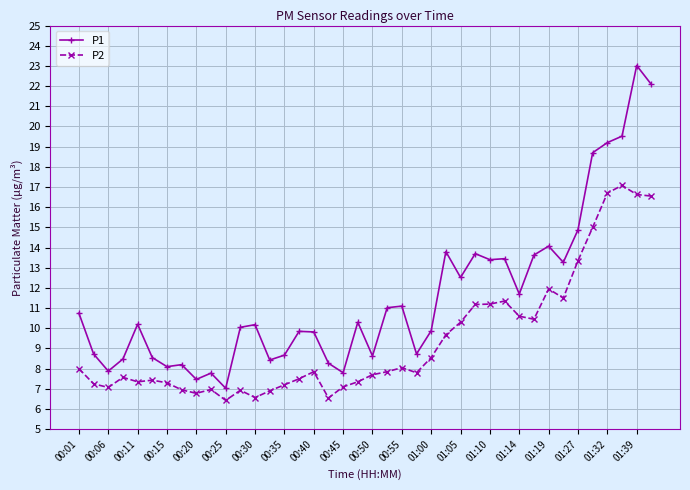

What is the difference between the maximum and second lowest values in the P2 series?

10.5